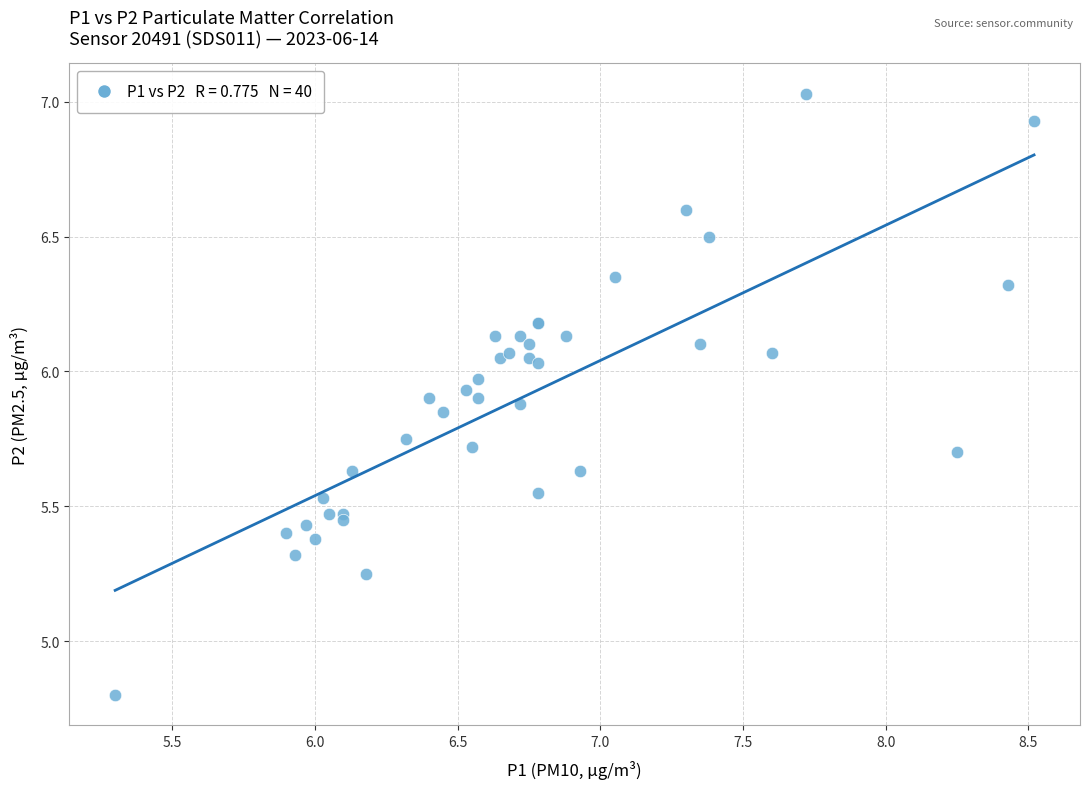

What Y value in the scatter plot is closest to 5?

4.8